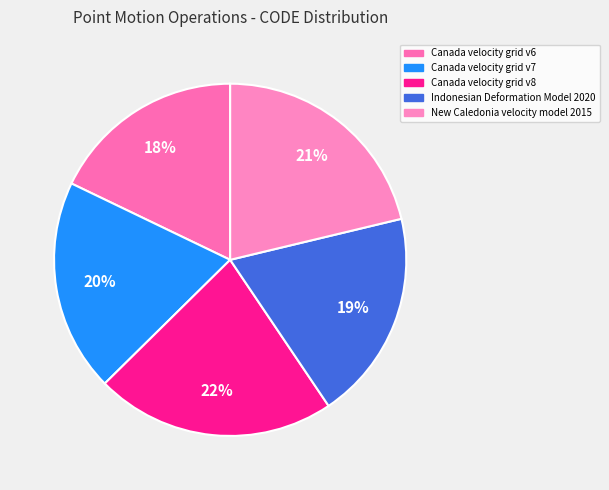

How many segments does this pie chart have?

5